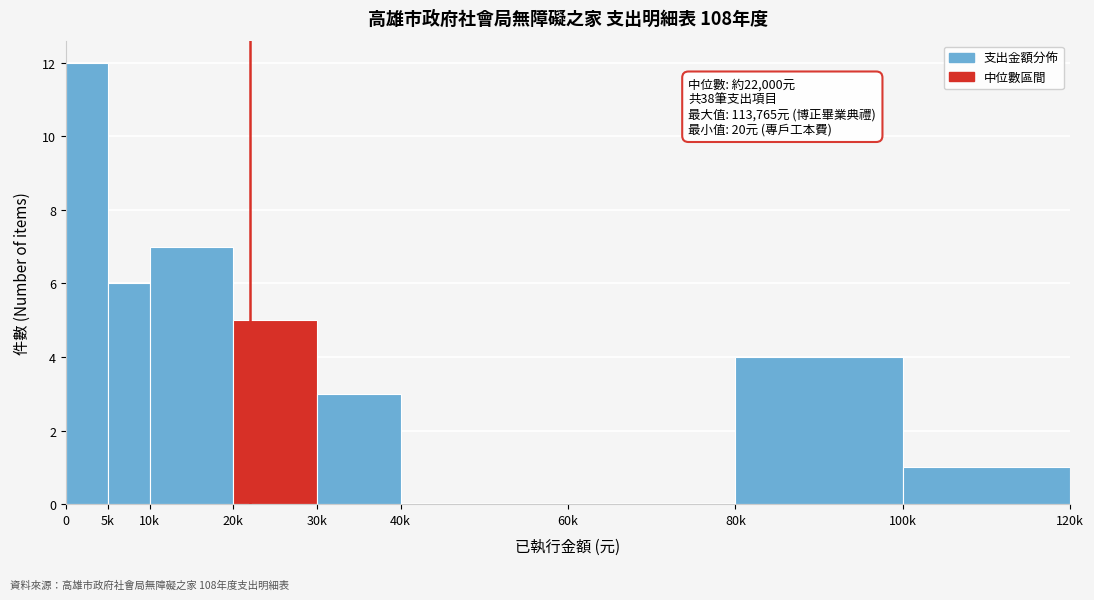

Reading left to right, extract all data points from this chart.

0=12	5k=6	10k=7	20k=5	30k=3	40k=0	60k=0	80k=4	100k=1